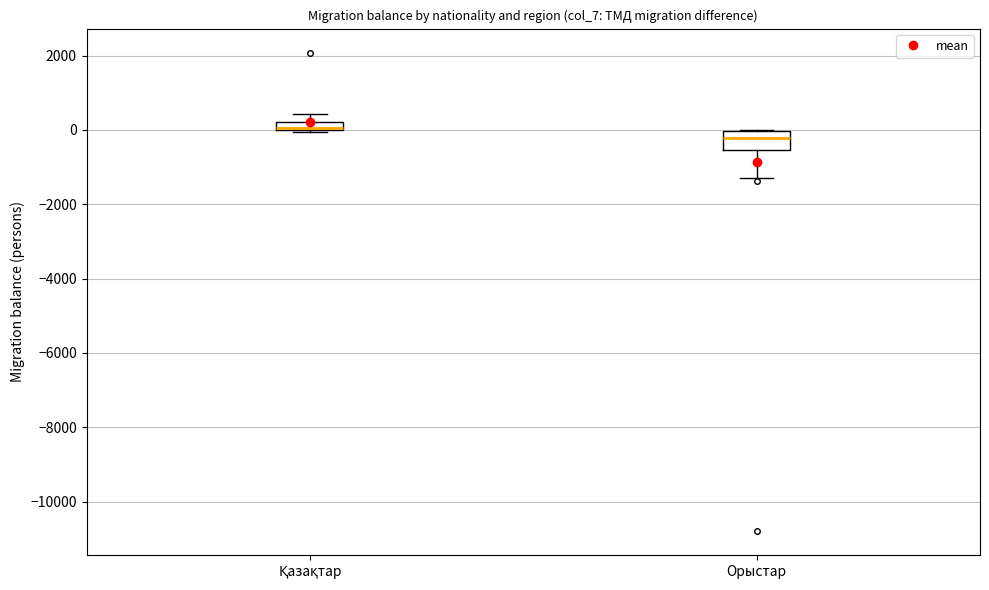

Which box has the highest median line?

Қазақтар